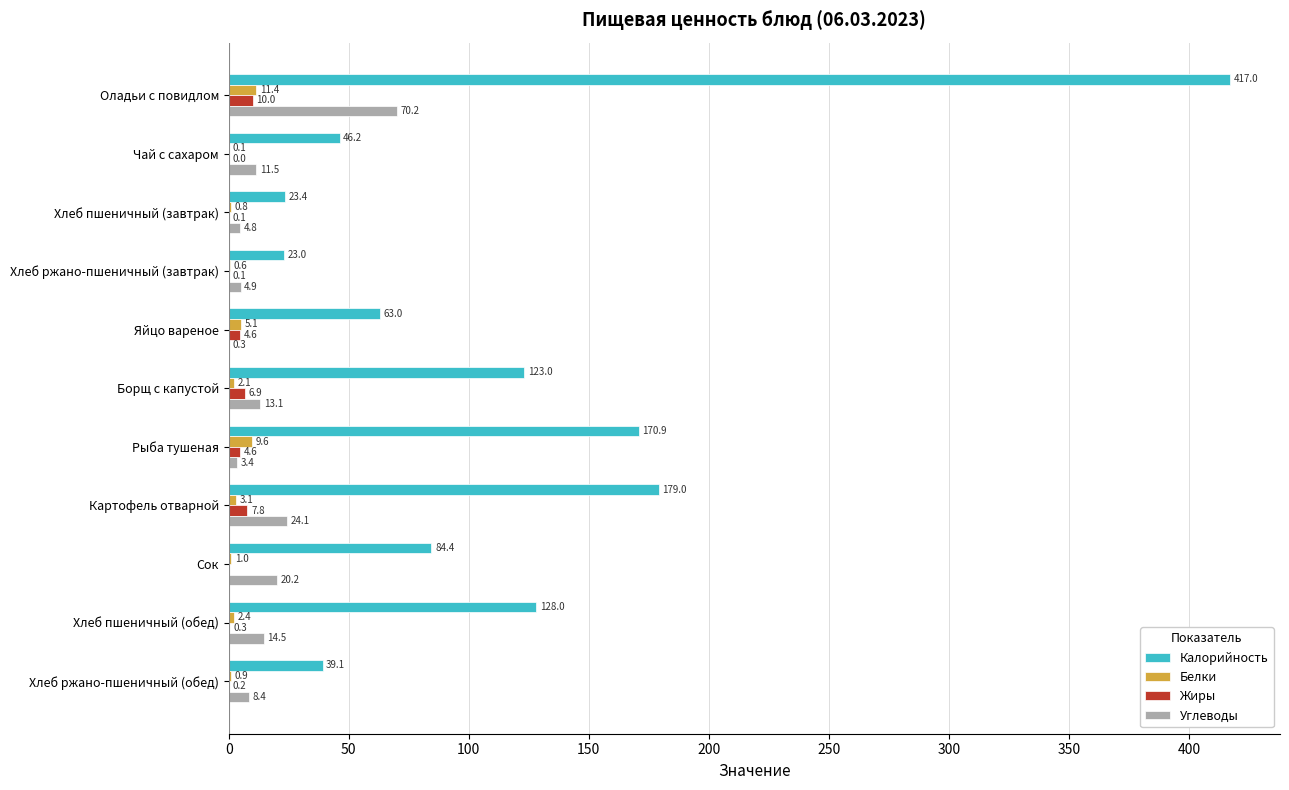

What are all the series names shown in the legend?

Калорийность, Белки, Жиры, Углеводы